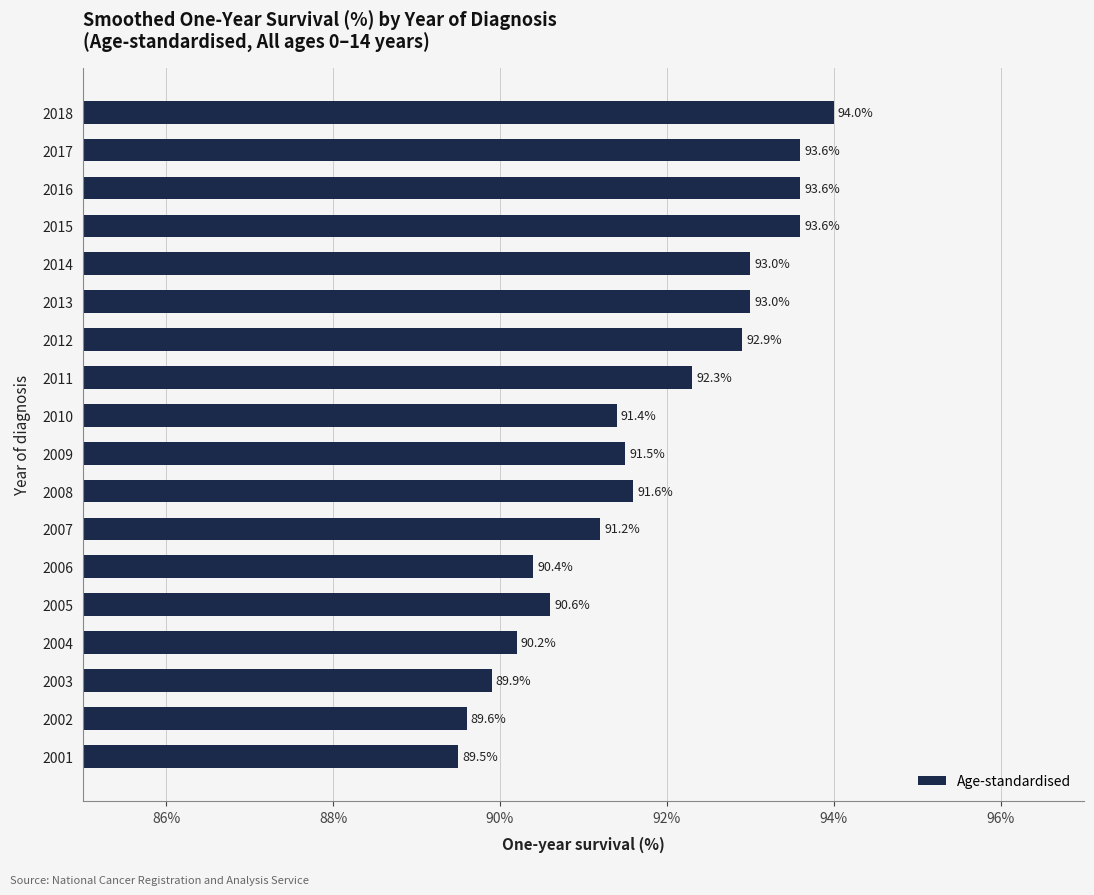

True or false: the data shows 90.2 at 2004.

True